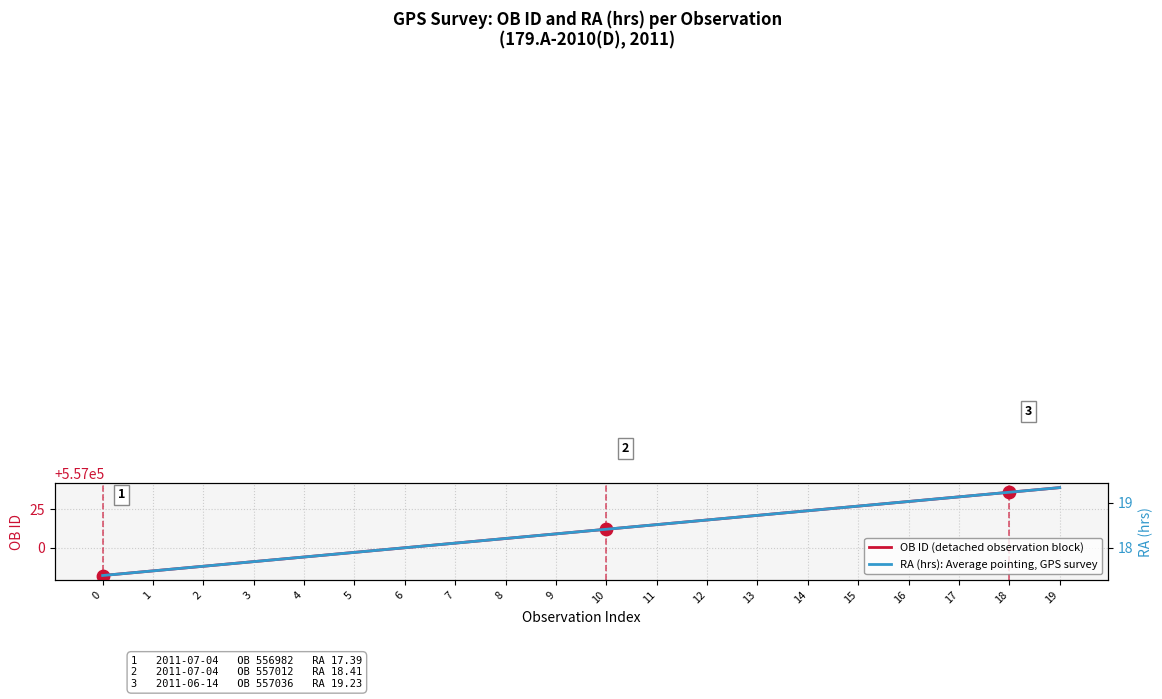

Which series contains the highest Y value?

OB ID (detached observation block)